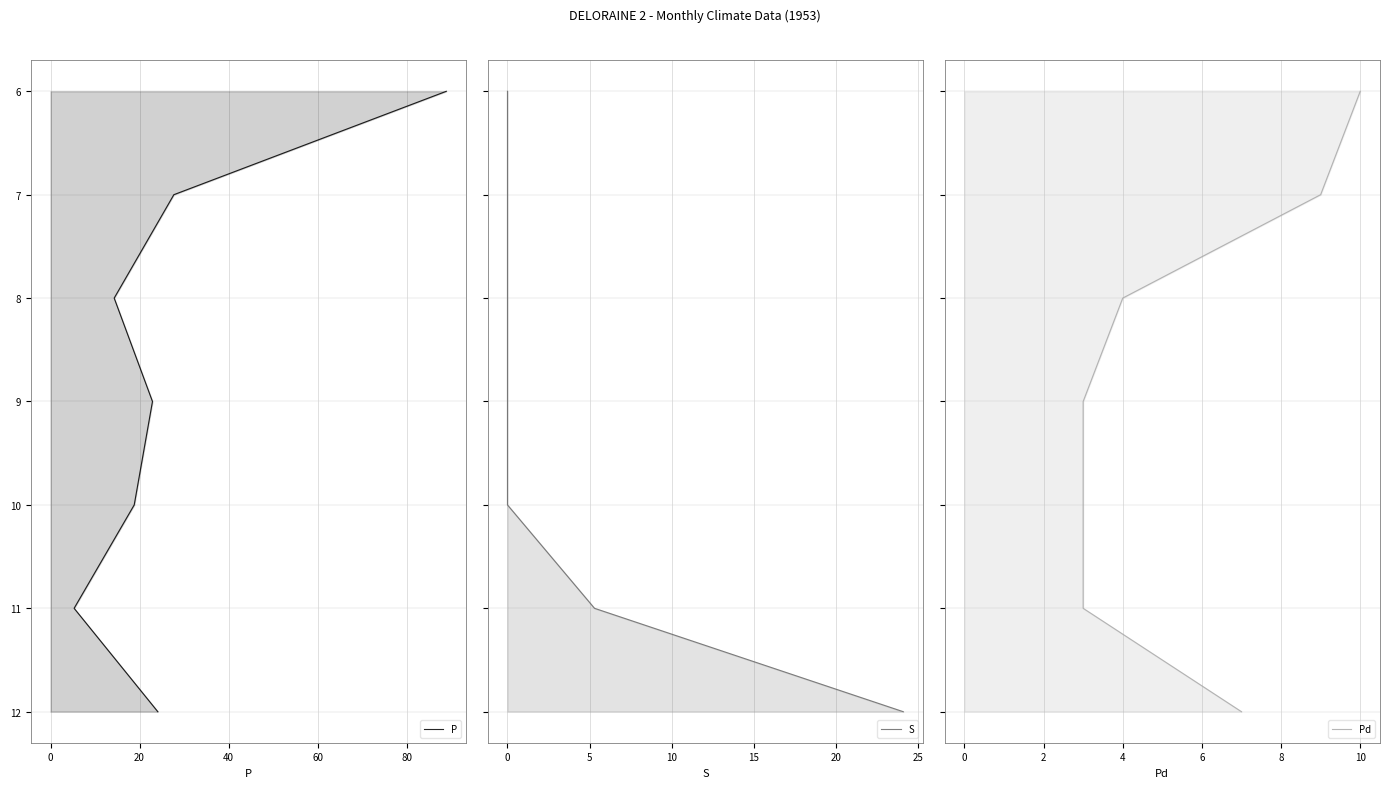

True or false: Pd and S cross at least once.

False